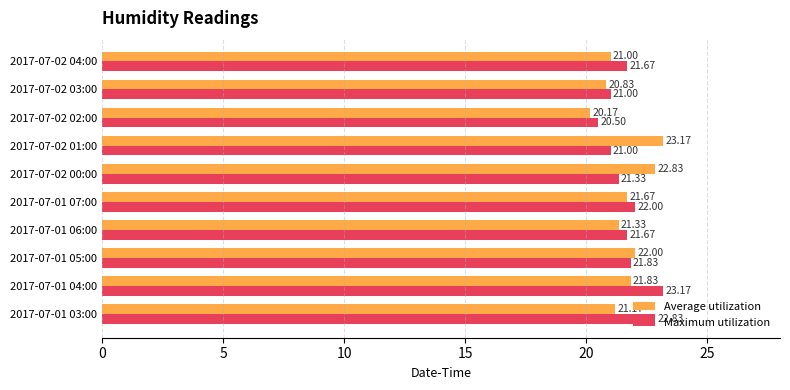

List the labels in order of Average utilization value, largest first.

2017-07-02 01:00, 2017-07-02 00:00, 2017-07-01 05:00, 2017-07-01 04:00, 2017-07-01 07:00, 2017-07-01 06:00, 2017-07-01 03:00, 2017-07-02 04:00, 2017-07-02 03:00, 2017-07-02 02:00